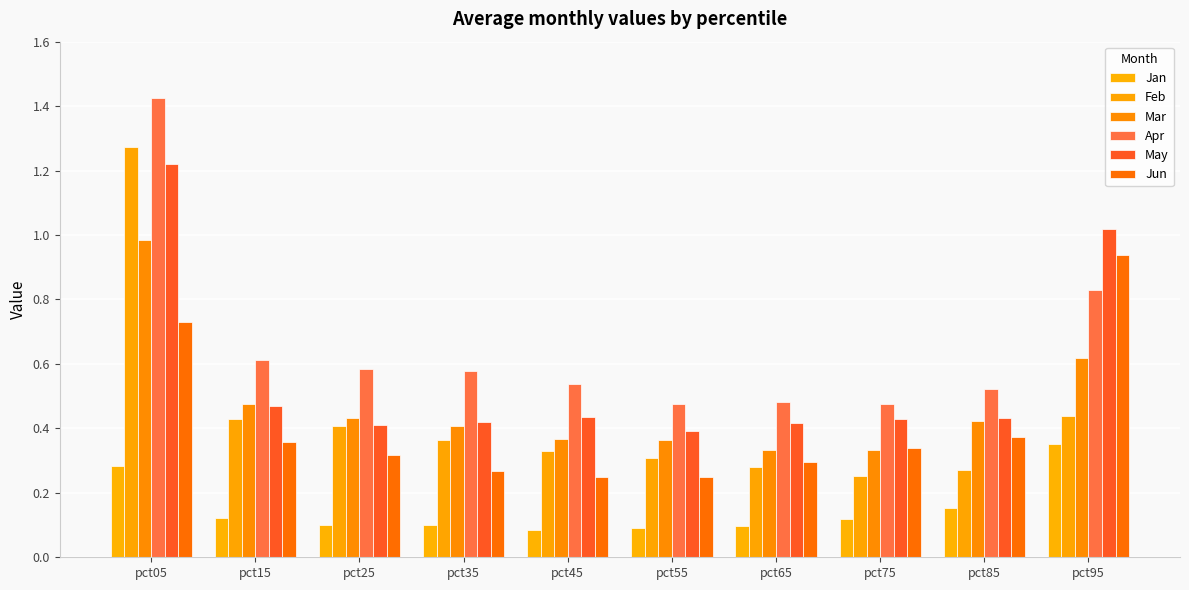

Rank the categories by May value from highest to lowest.

pct05, pct95, pct15, pct45, pct85, pct75, pct35, pct65, pct25, pct55